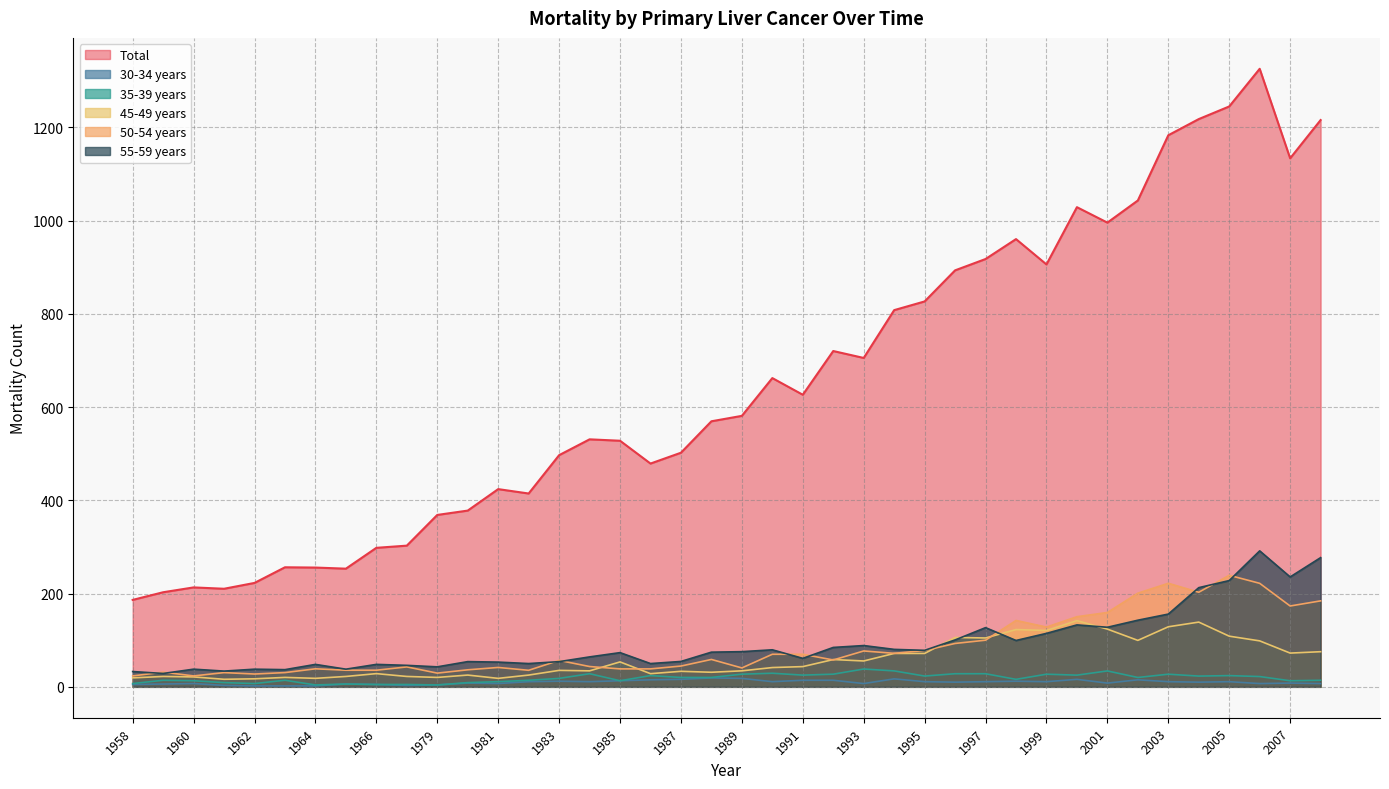

What is the difference between the maximum and second lowest values in the 50-54 years series?

215.8